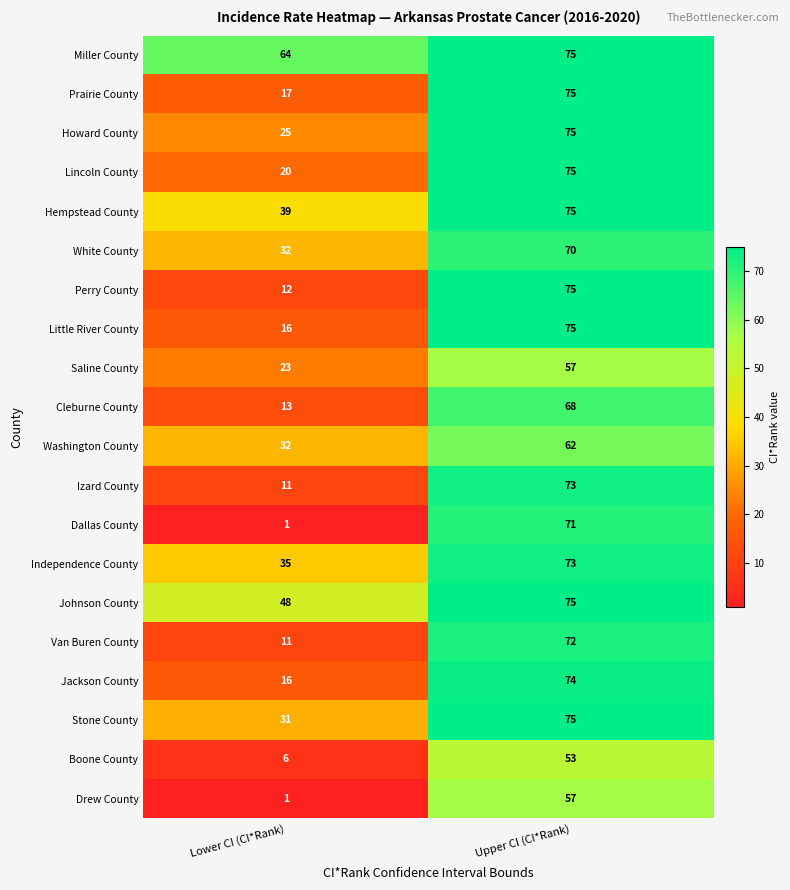

Which series changed the most between Lower CI (CI*Rank) and Upper CI (CI*Rank)?

Dallas County